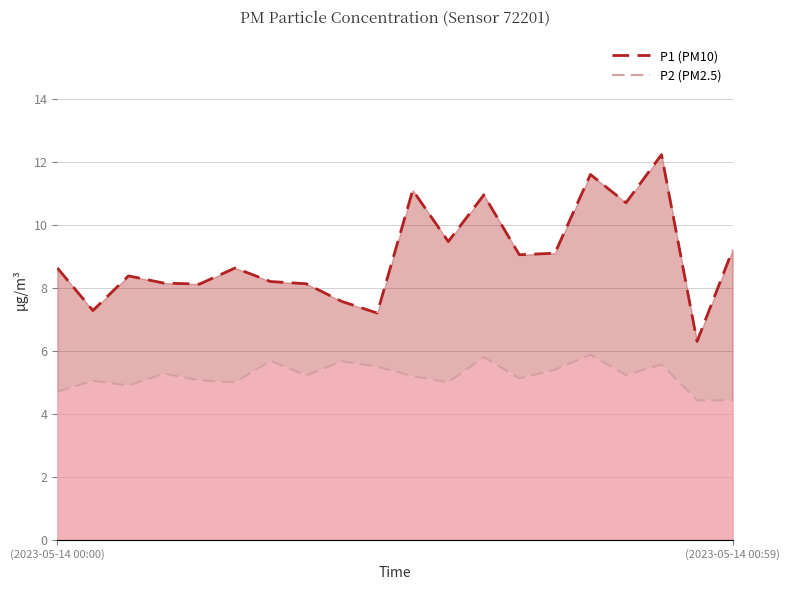

The value of P2 (PM2.5) at (2023-05-14 00:59) is 9.1. True or false?

False